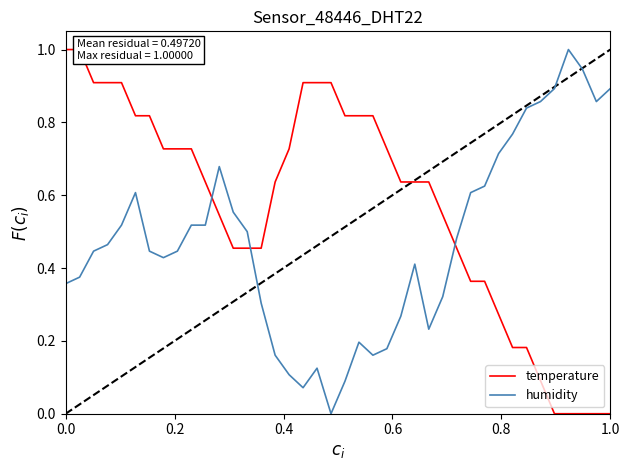

True or false: humidity has more than 1 interior local peaks.

True